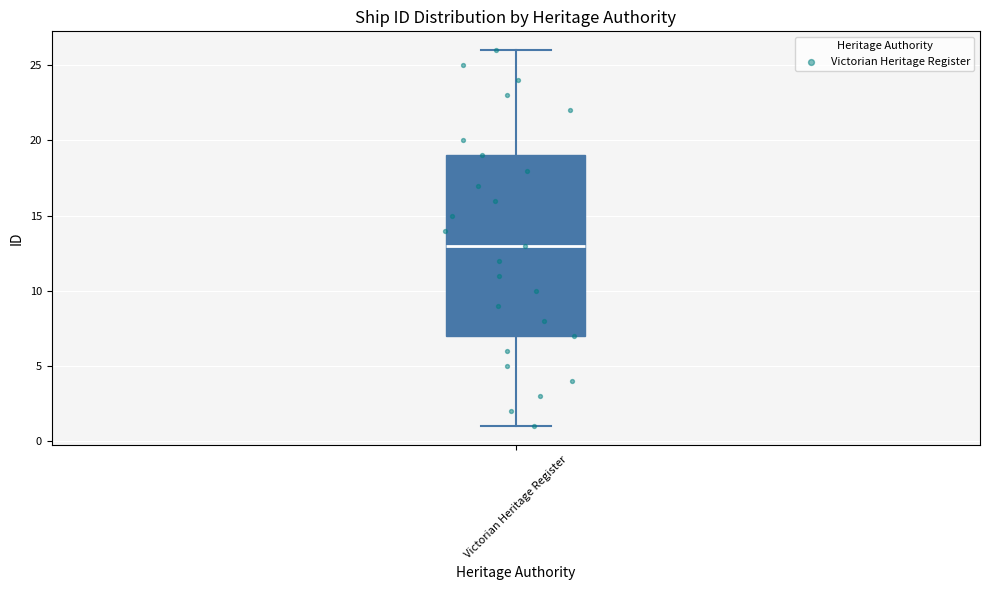

Transcribe this box plot: give where the median line is, the range the box spans, and where the two whiskers end, as read against the y-axis. The values are not printed on the chart, so give them approximately, as read against the axis.

median 13, box 7 to 19, whiskers 1 to 26